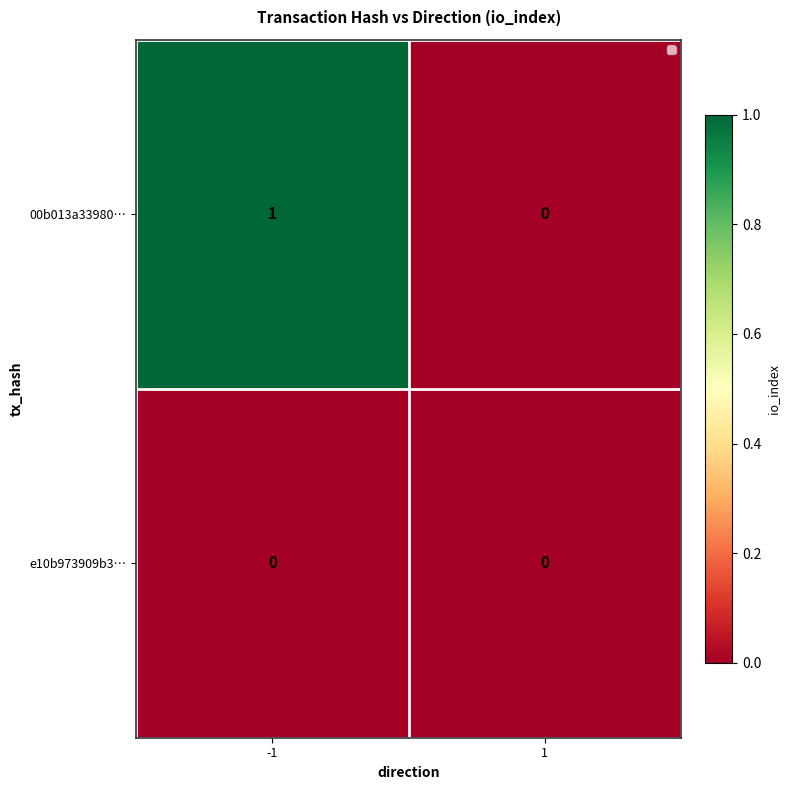

How many distinct data groups are displayed?

2